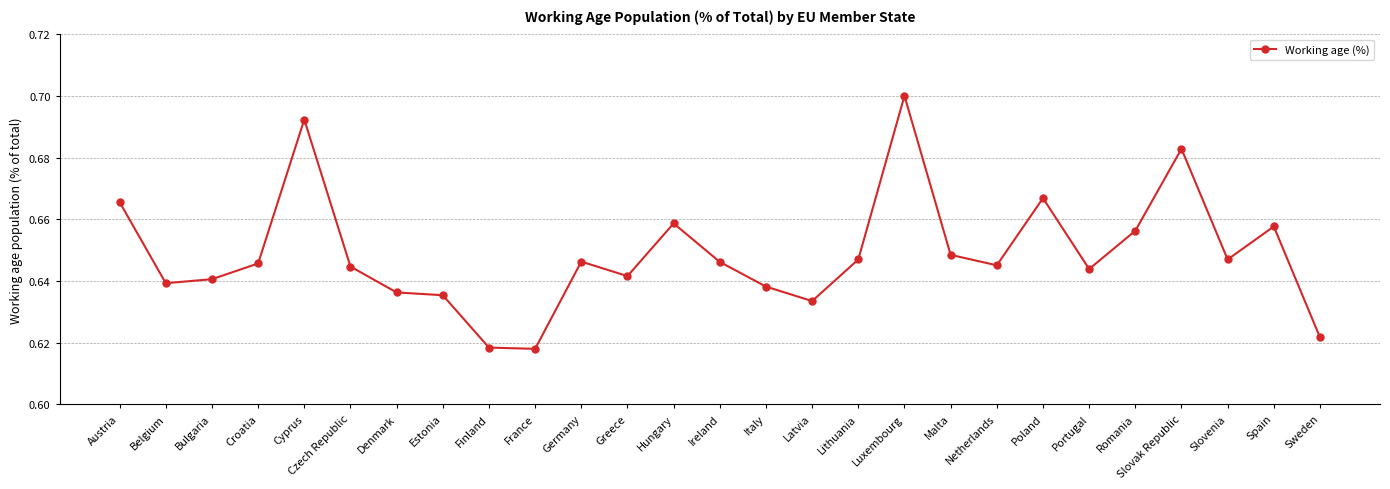

What is the label of the 27th point from the right?

Austria